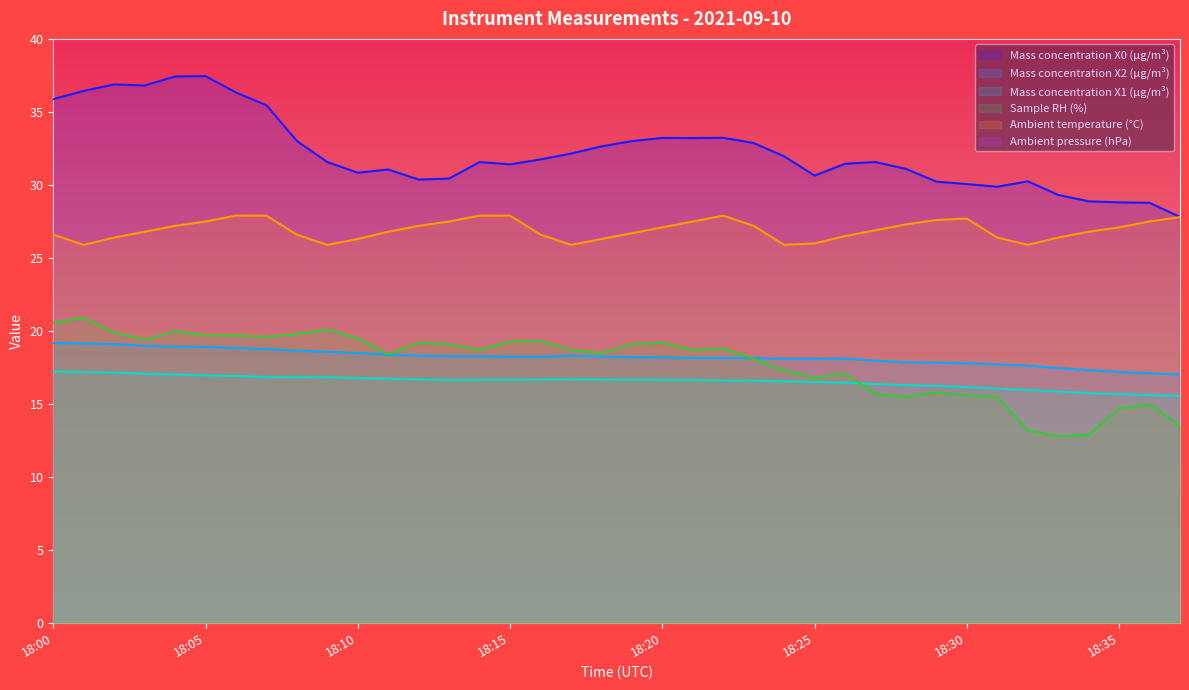

At which category is the sum across all series the highest?

18:04